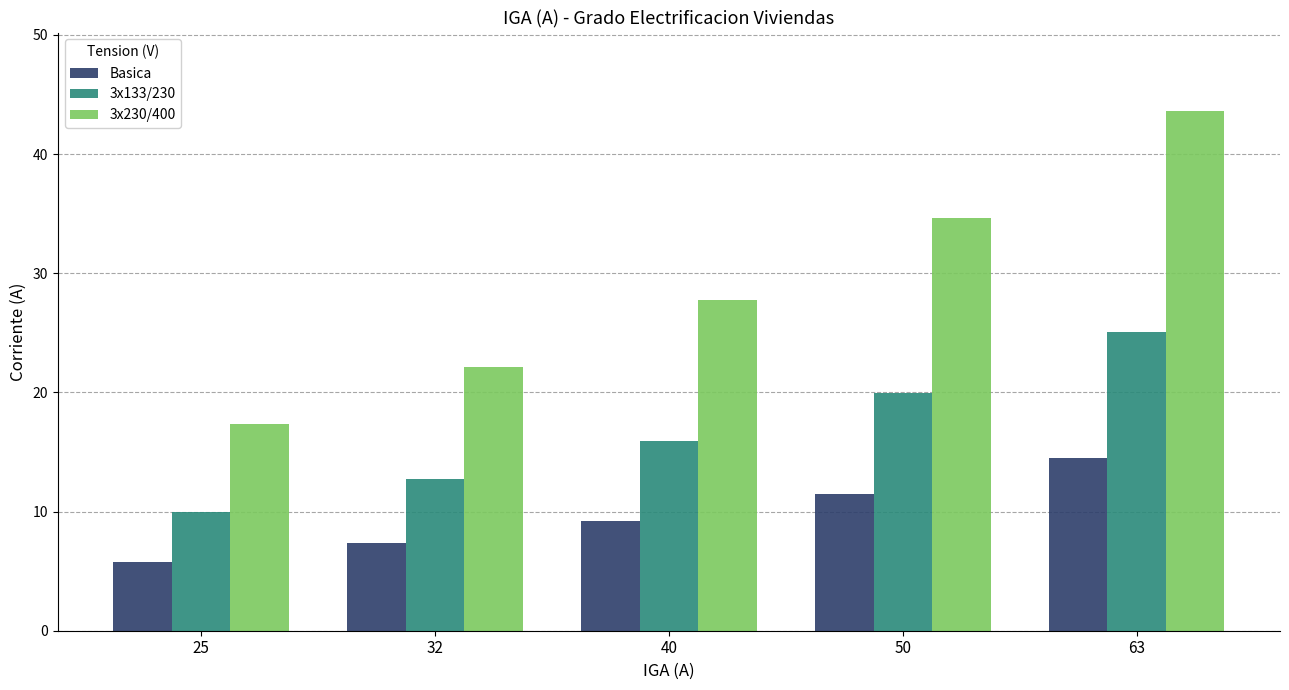

How many bars are there in total?

15